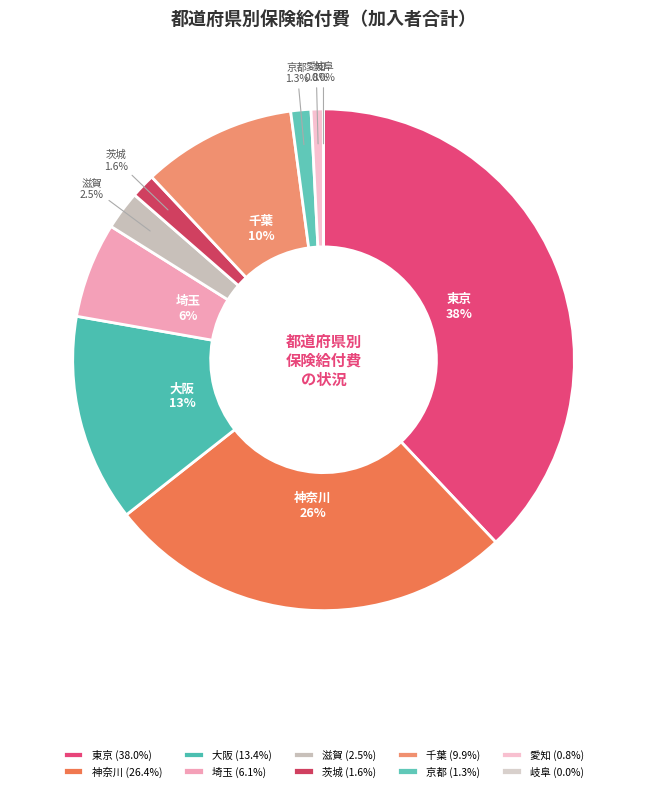

Is the sum of 京都 and 大阪 greater than half?

No